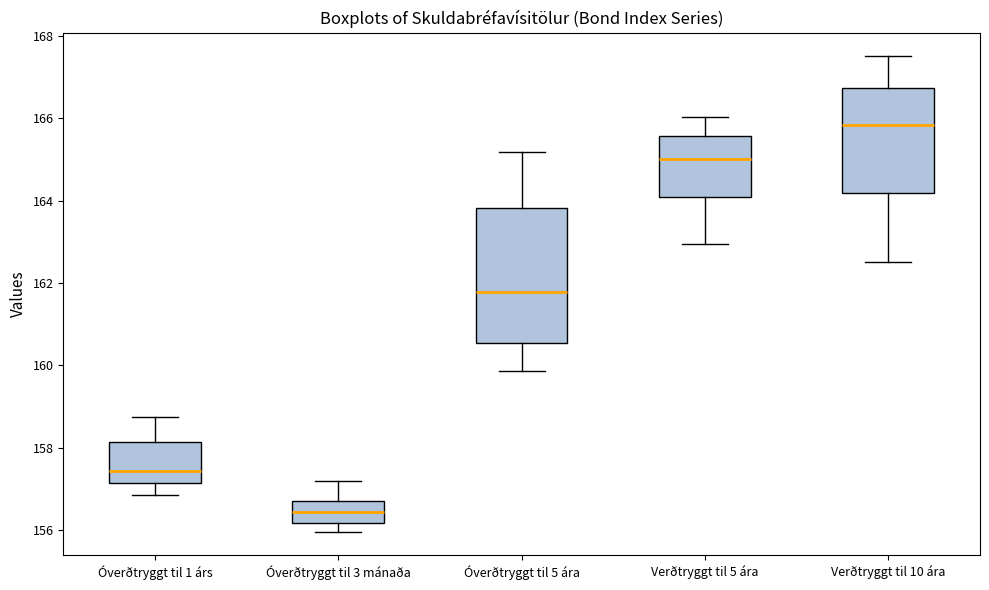

Reading left to right, transcribe this box plot: for each box, give where its median line is, the range the box spans, and where its two whiskers end, as read against the y-axis. The values are not printed on the chart, so give them approximately, as read against the axis.

Óverðtryggt til 1 árs: median 157.4, box 157.2 to 158.2, whiskers 156.8 to 158.8
Óverðtryggt til 3 mánaða: median 156.4, box 156.2 to 156.8, whiskers 156.0 to 157.2
Óverðtryggt til 5 ára: median 161.8, box 160.6 to 163.8, whiskers 159.8 to 165.2
Verðtryggt til 5 ára: median 165.0, box 164.0 to 165.6, whiskers 163.0 to 166.0
Verðtryggt til 10 ára: median 165.8, box 164.2 to 166.8, whiskers 162.6 to 167.6